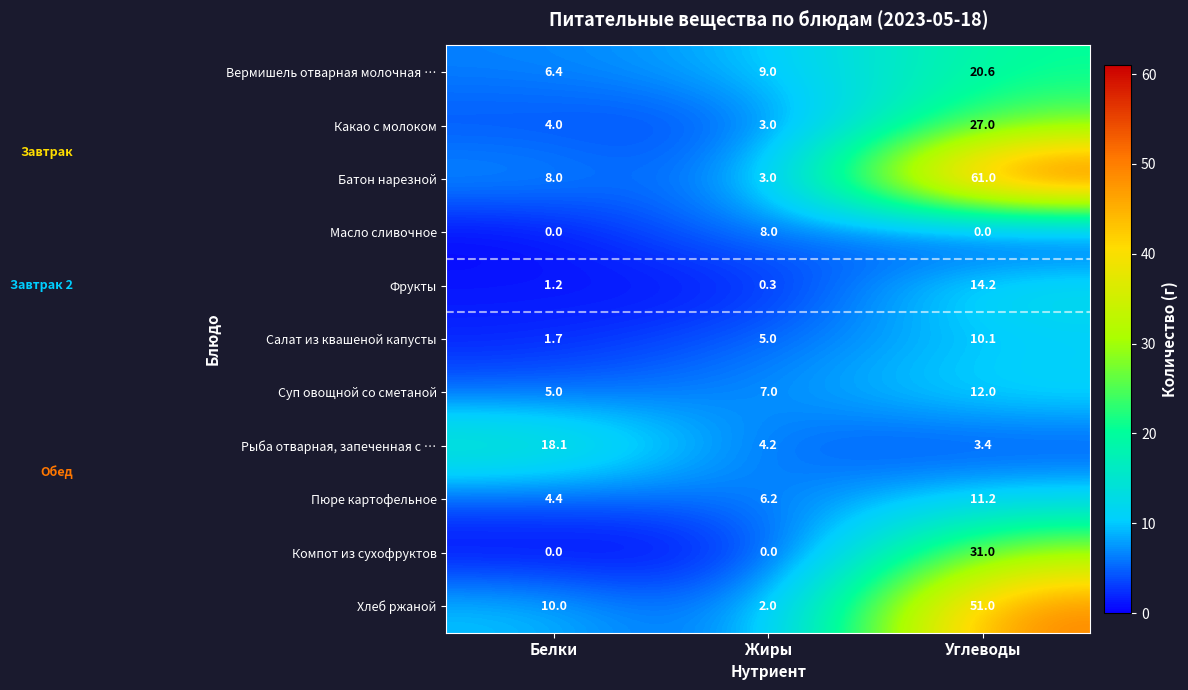

What is the highest value of the Салат из квашеной капусты series?

10.1